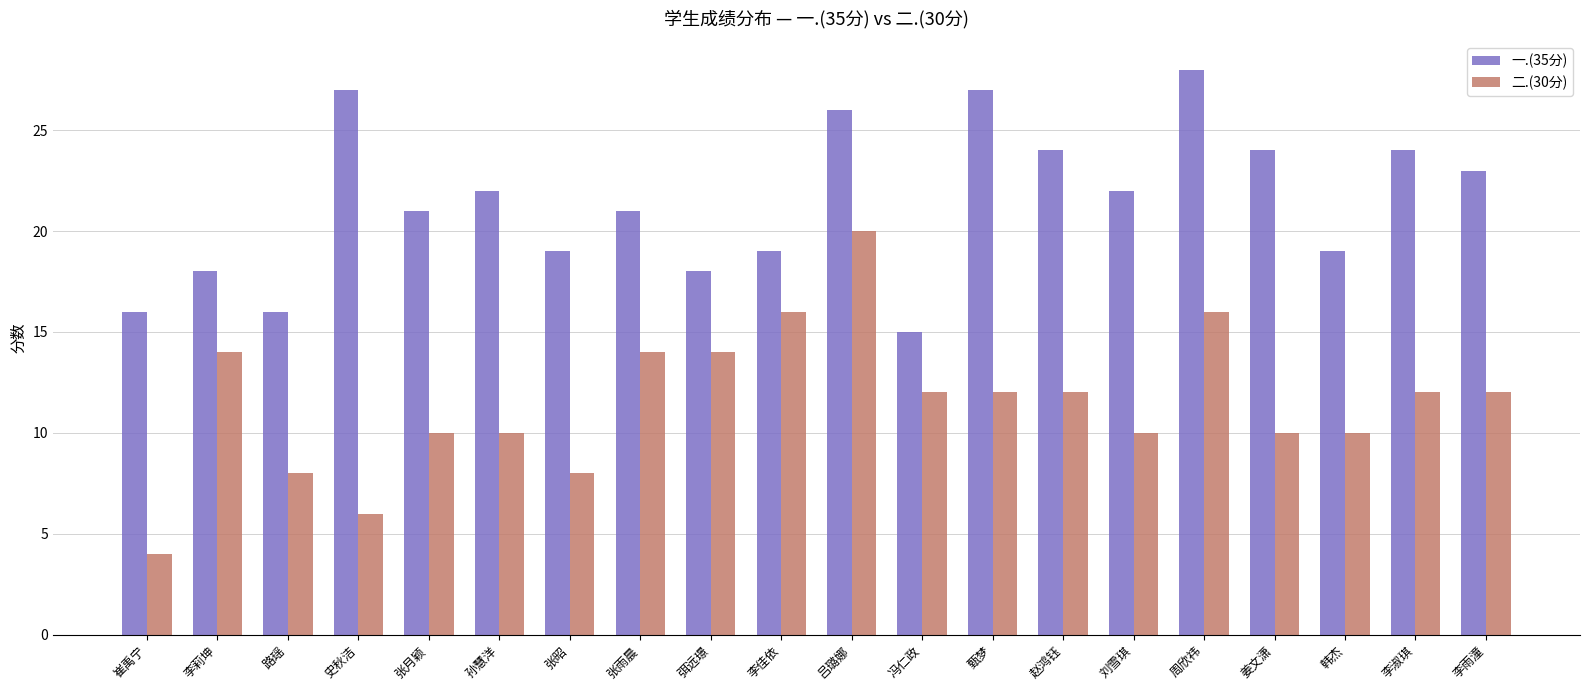

Is it true that 一.(35分) equals 38 at 史秋洁?

False